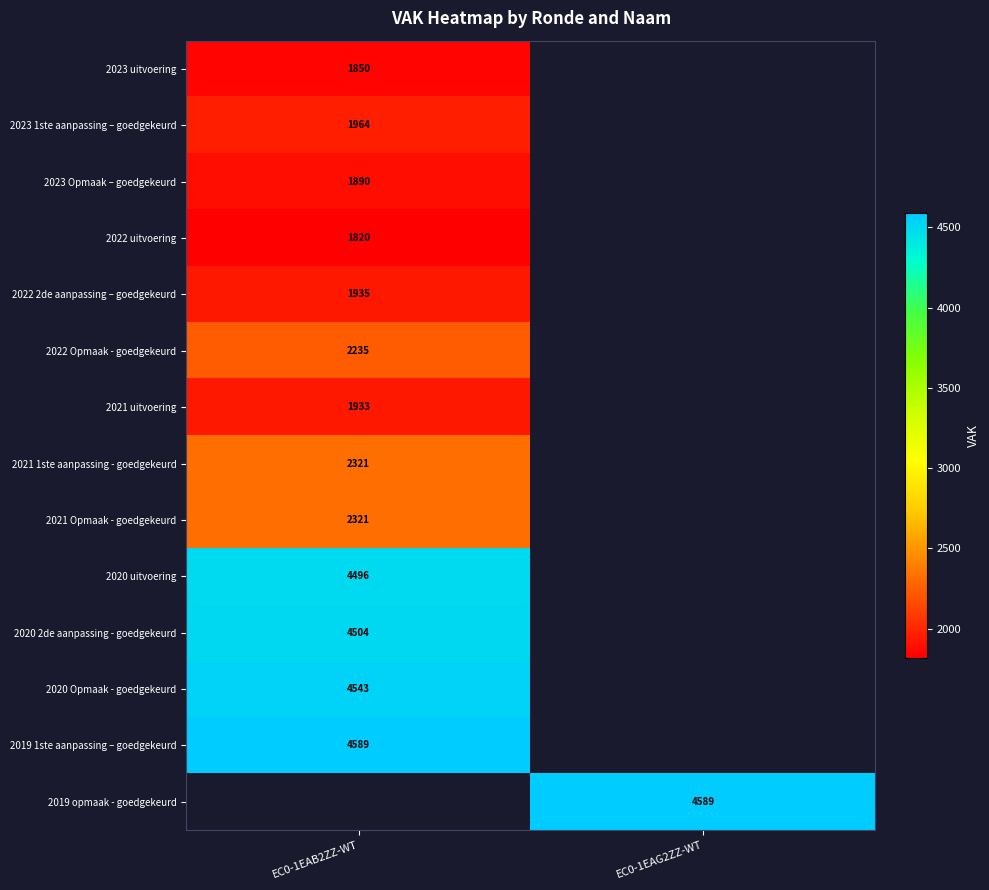

At how many categories does at least one series exceed 2099?

2